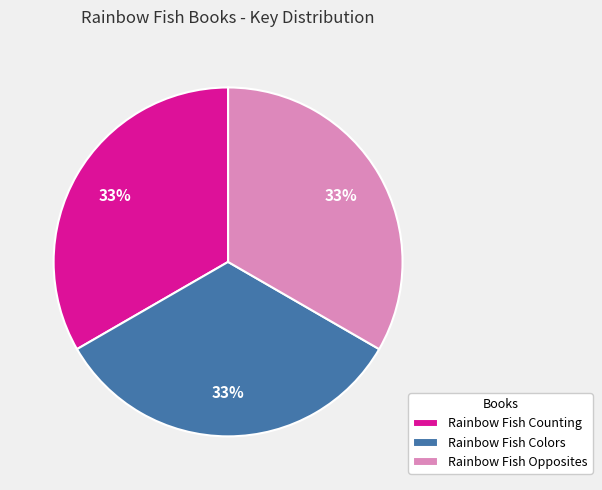

How many segments does this pie chart have?

3